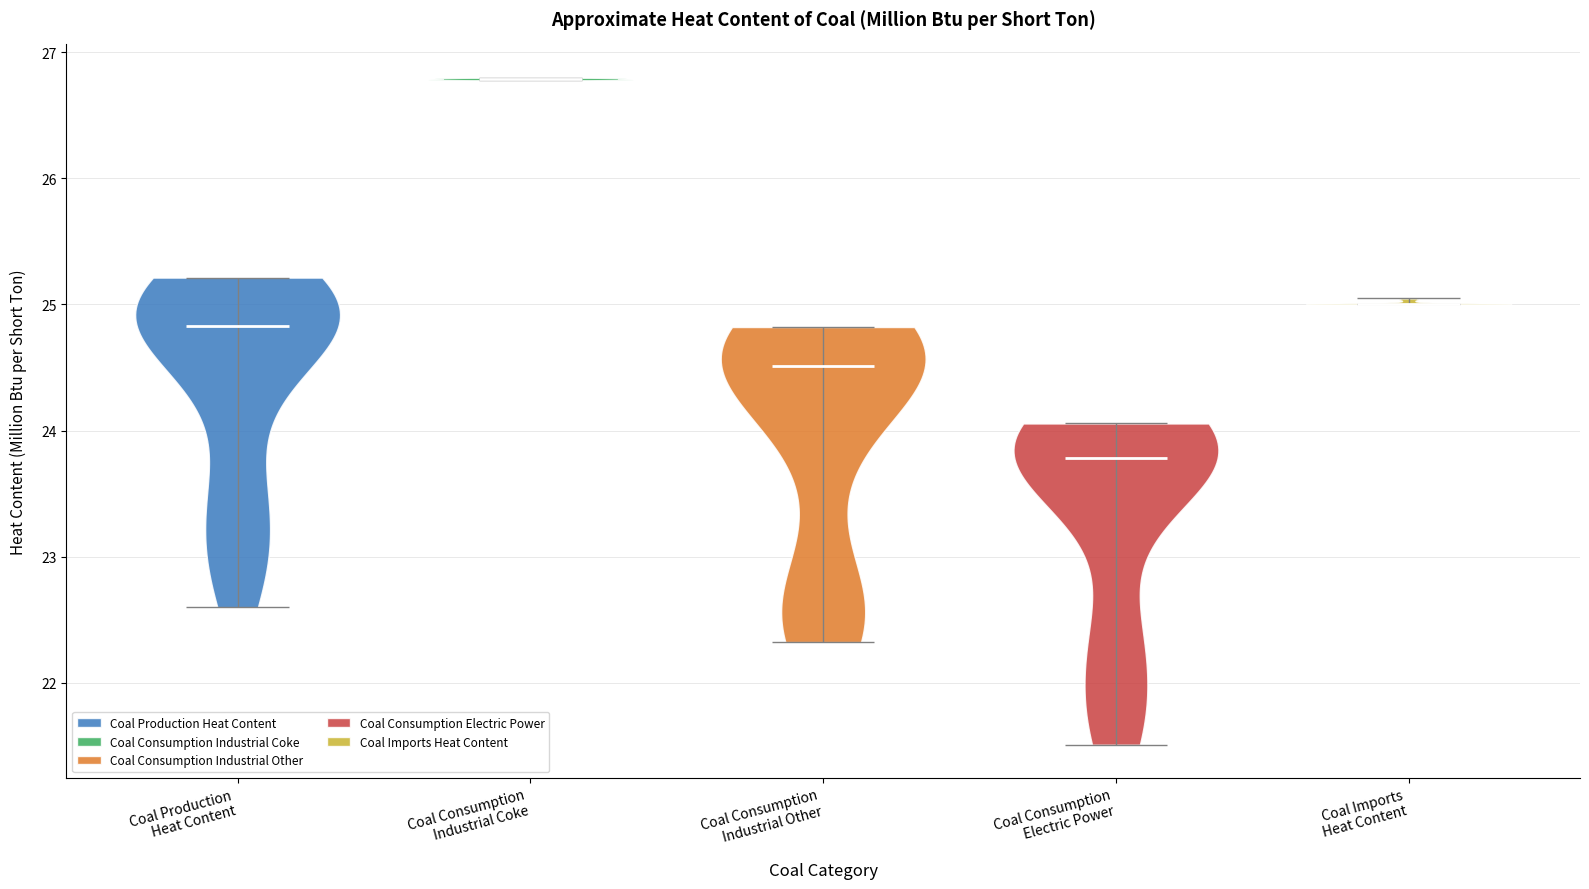

Reading left to right, read every violin against the y-axis: where its median line is, and the lowest and highest points it reaches. The values are not printed on the chart, so give them approximately, as read against the axis.

Coal Production Heat Content: median line 24.8, lowest point 22.6, highest point 25.2
Coal Consumption Industrial Coke: median line 26.8, lowest point 26.8, highest point 26.8
Coal Consumption Industrial Other: median line 24.5, lowest point 22.3, highest point 24.8
Coal Consumption Electric Power: median line 23.8, lowest point 21.5, highest point 24.1
Coal Imports Heat Content: median line 25.0, lowest point 25.0, highest point 25.0